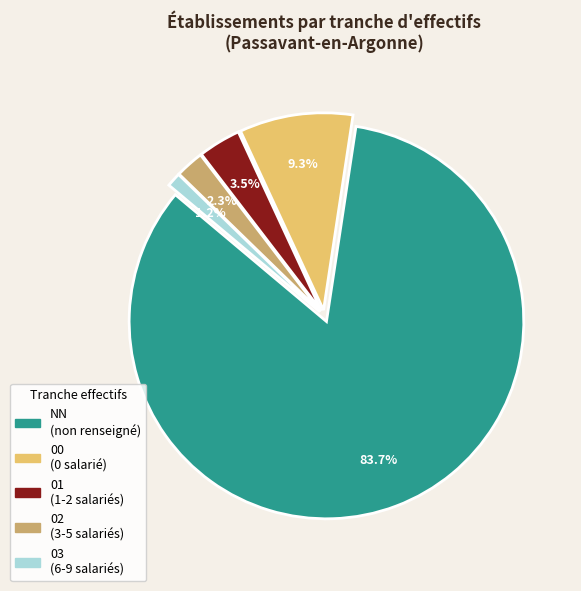

What is the total percentage of 02 (3-5 salariés) and 03 (6-9 salariés)?

3.5%